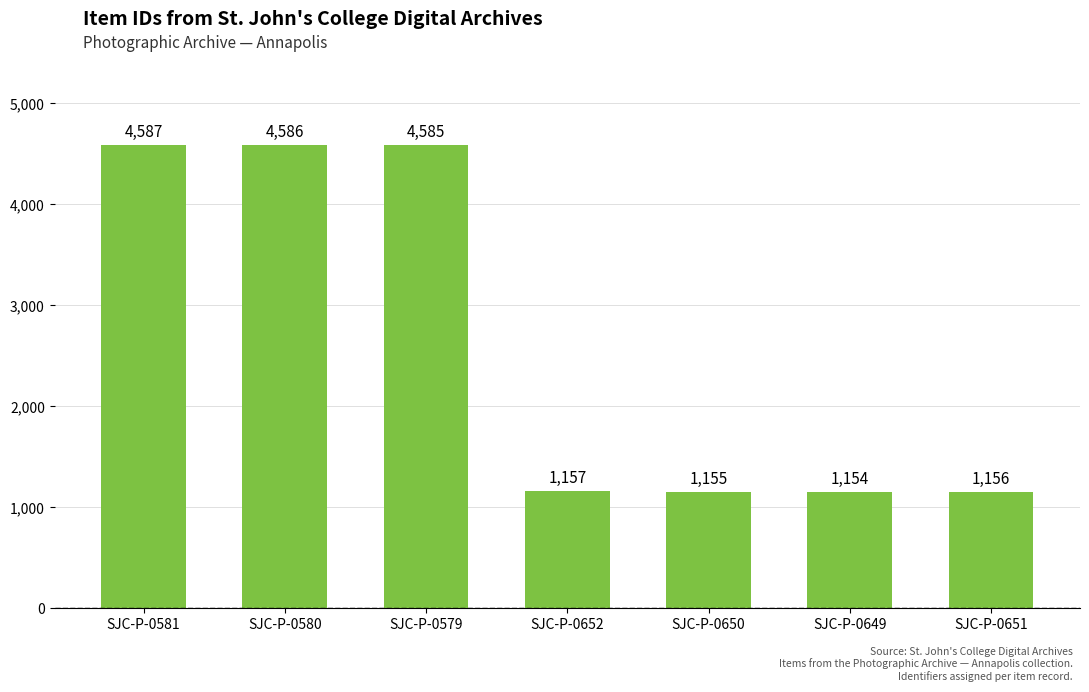

Reading right to left, list all the values displayed in this chart.

1156	1154	1155	1157	4585	4586	4587